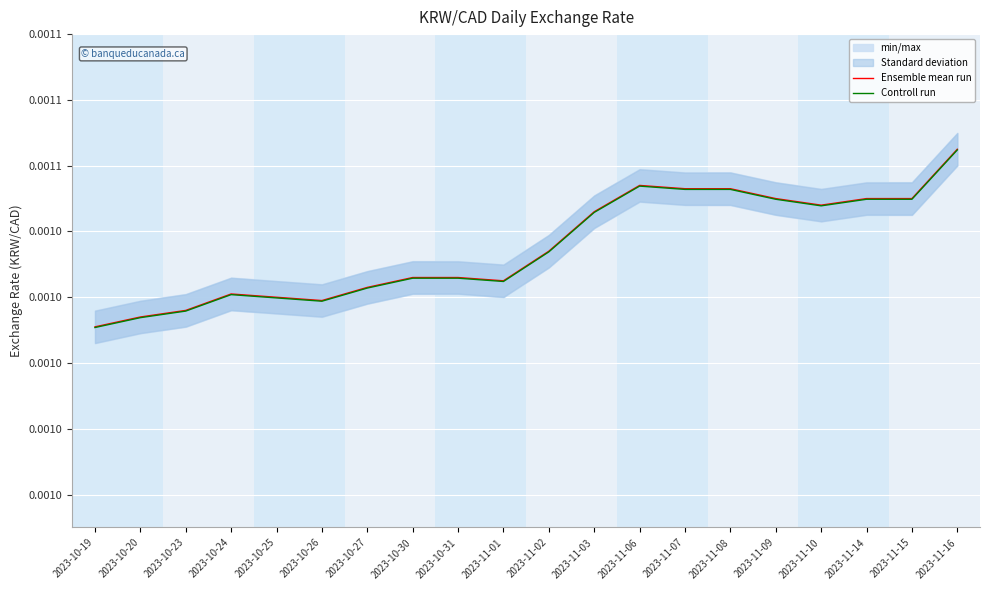

How many interior local peaks does the Ensemble mean run series have?

2